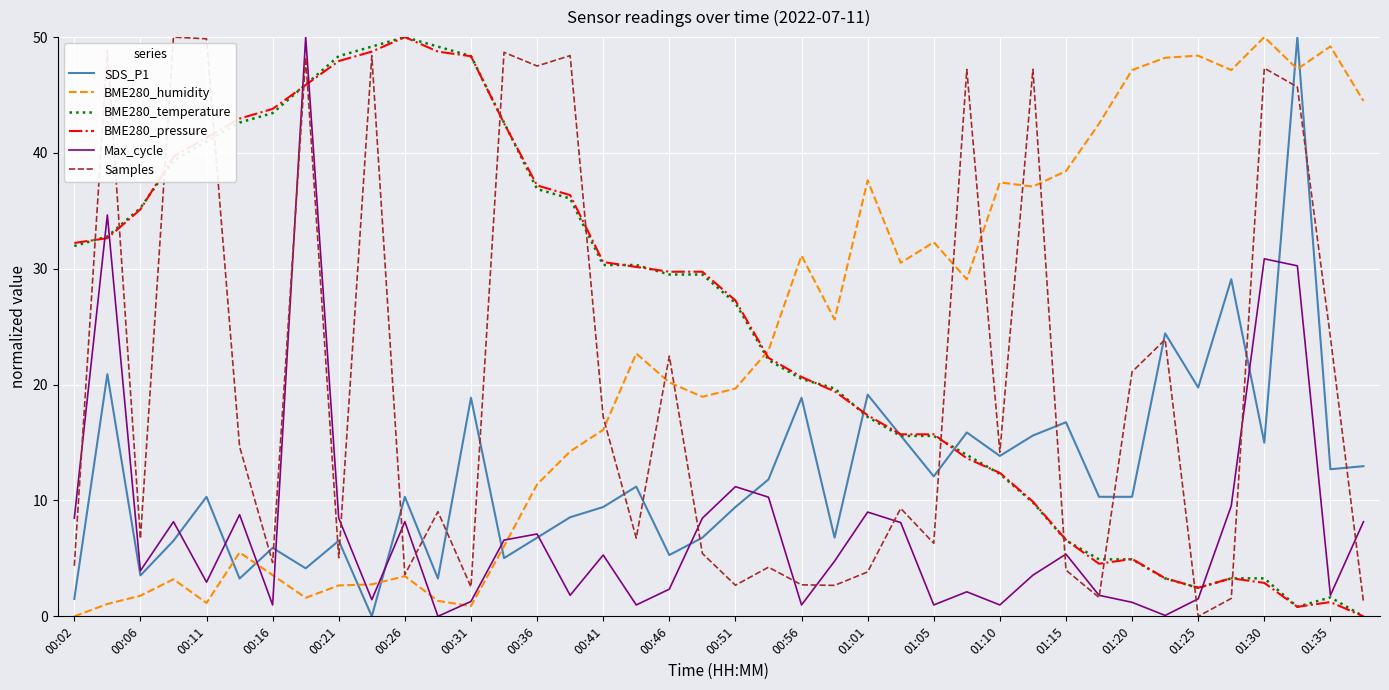

How many lines are shown in the chart?

6